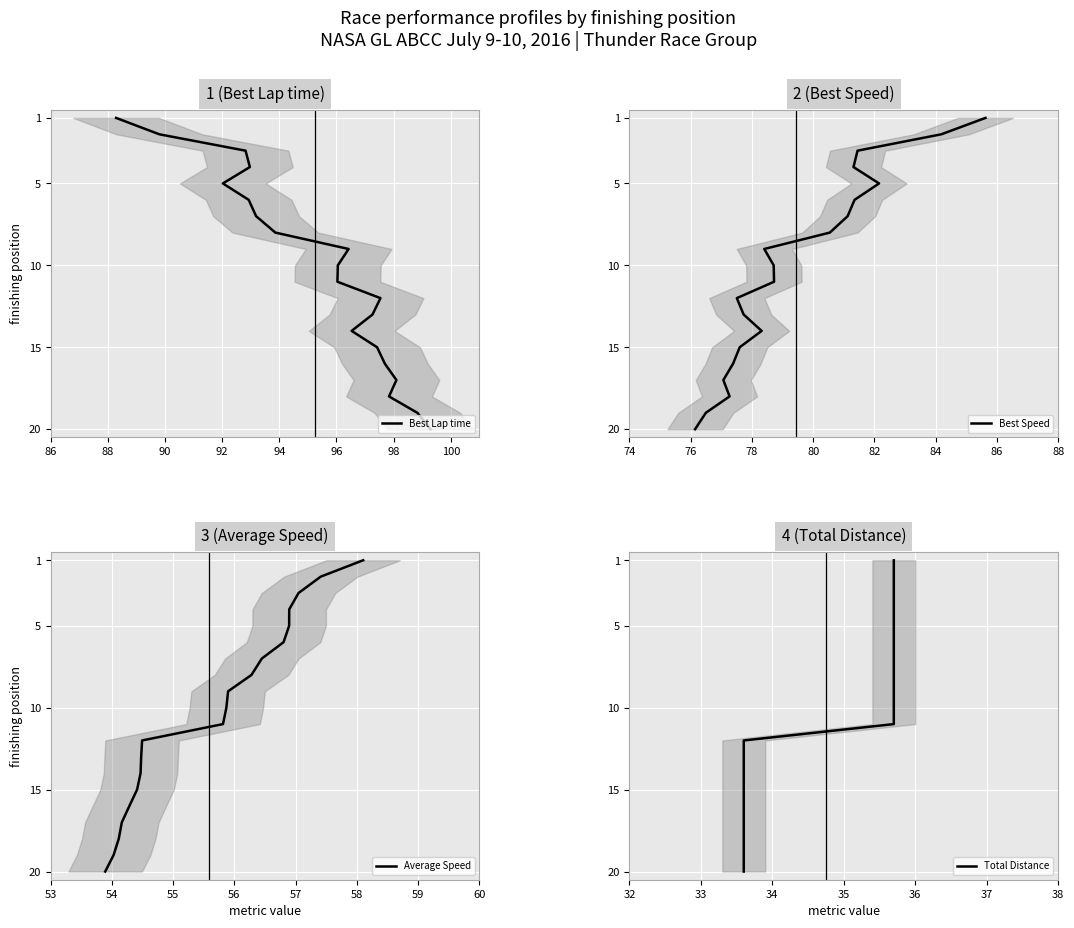

True or false: Average Speed and Best Speed cross at least once.

False